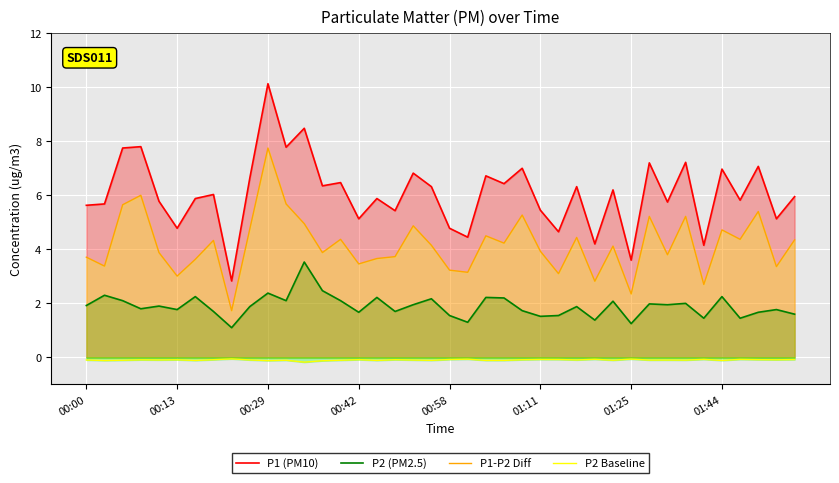

The P1 (PM10) series shows 3.8 at 01:11. True or false?

False